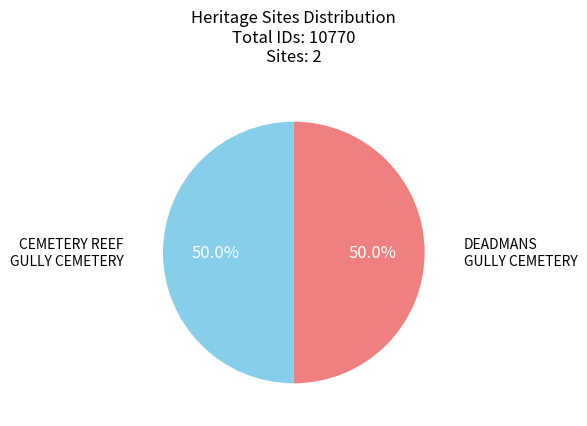

What percentage is the DEADMANS GULLY CEMETERY slice, to the nearest percent?

50%